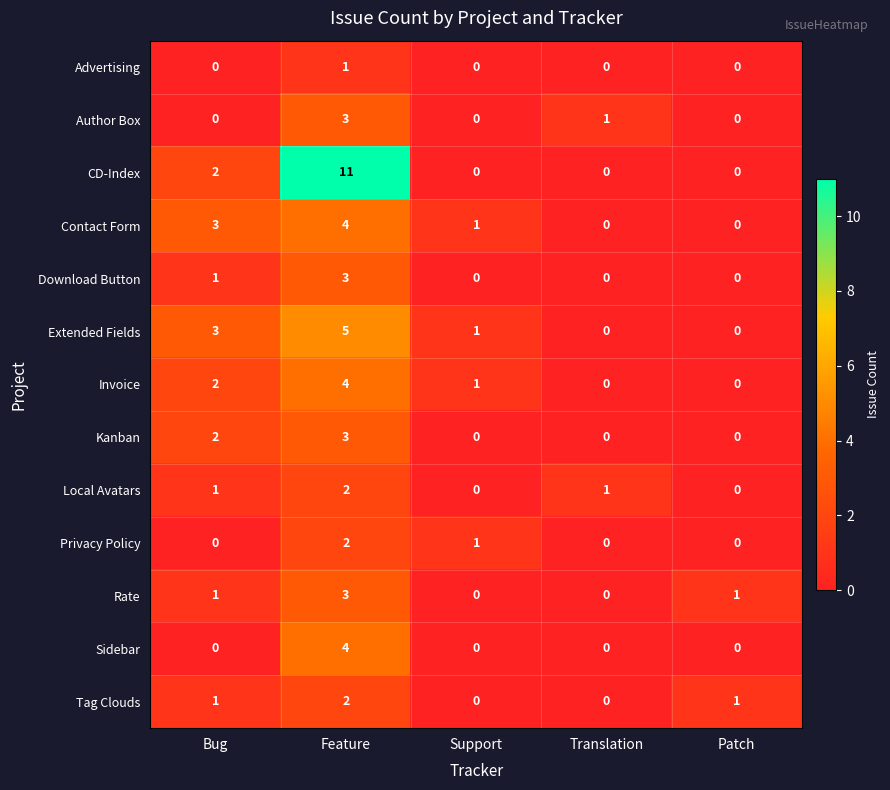

Which series has the largest total across all categories?

CD-Index